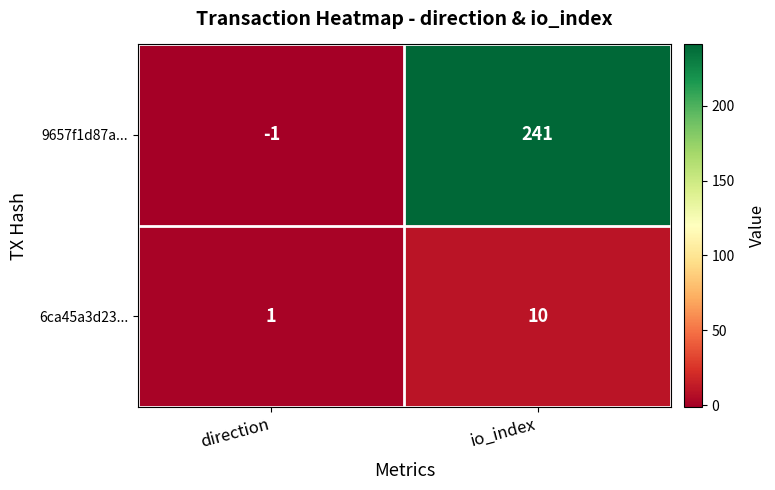

What is the difference between the highest and lowest values at io_index?

231